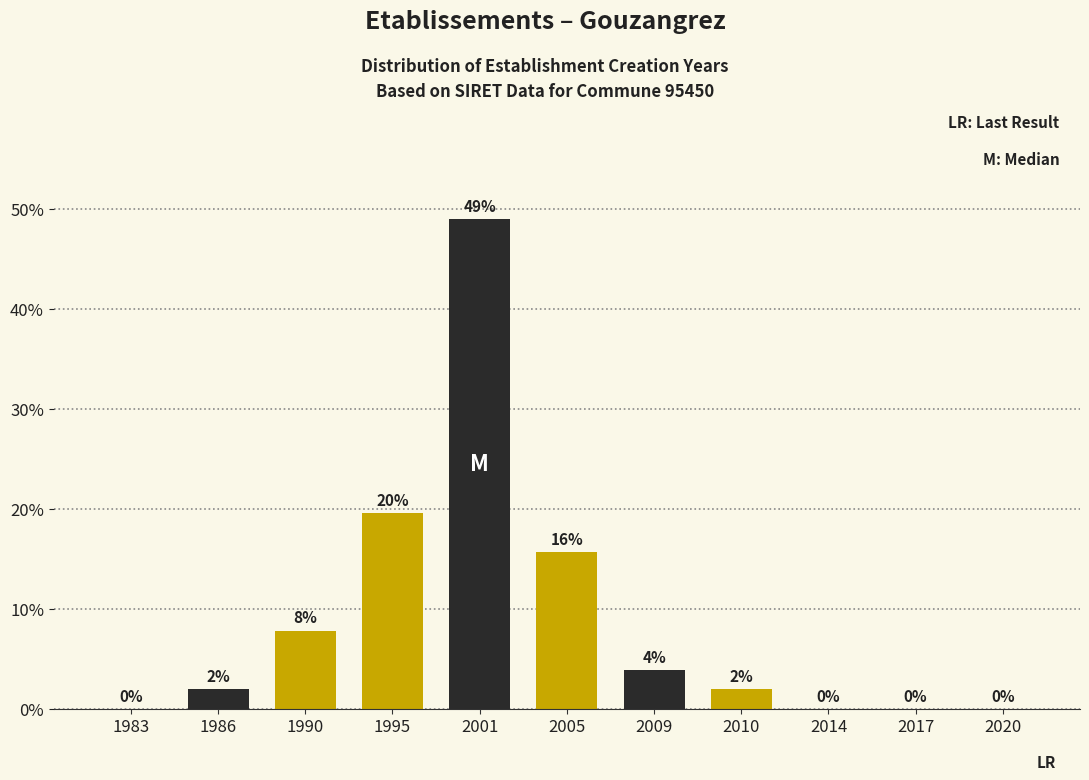

Where does the data first go above 1?

1986